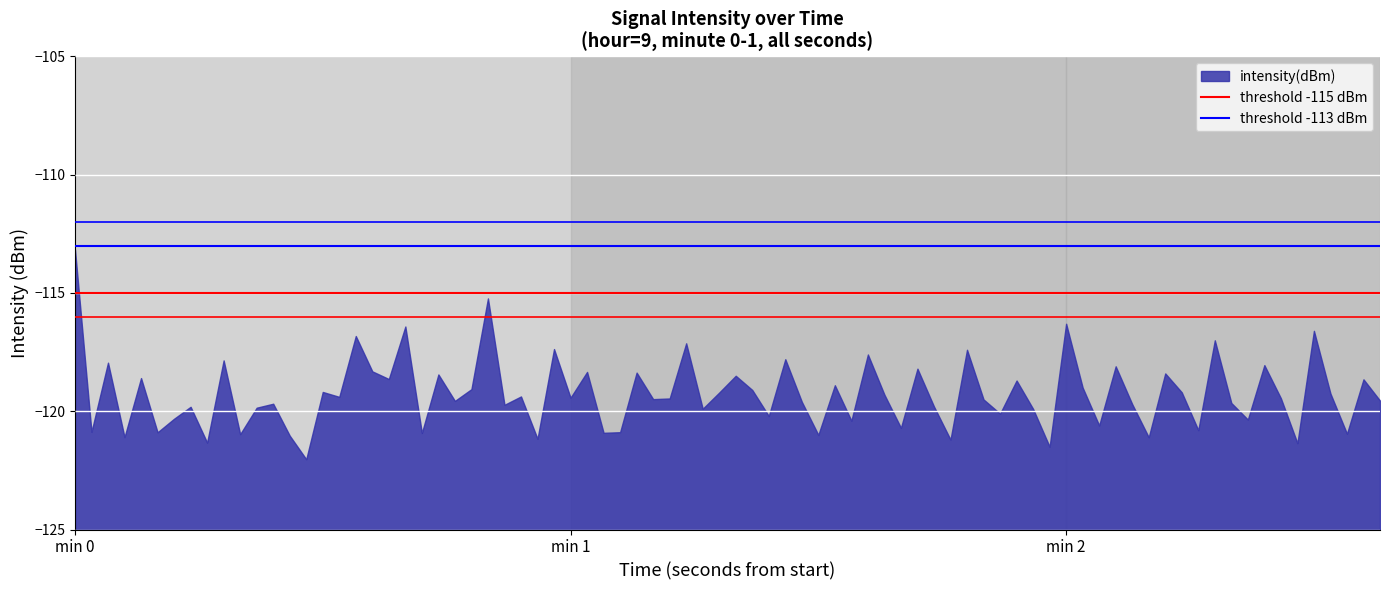

Which category has the highest value across all series?

min 0